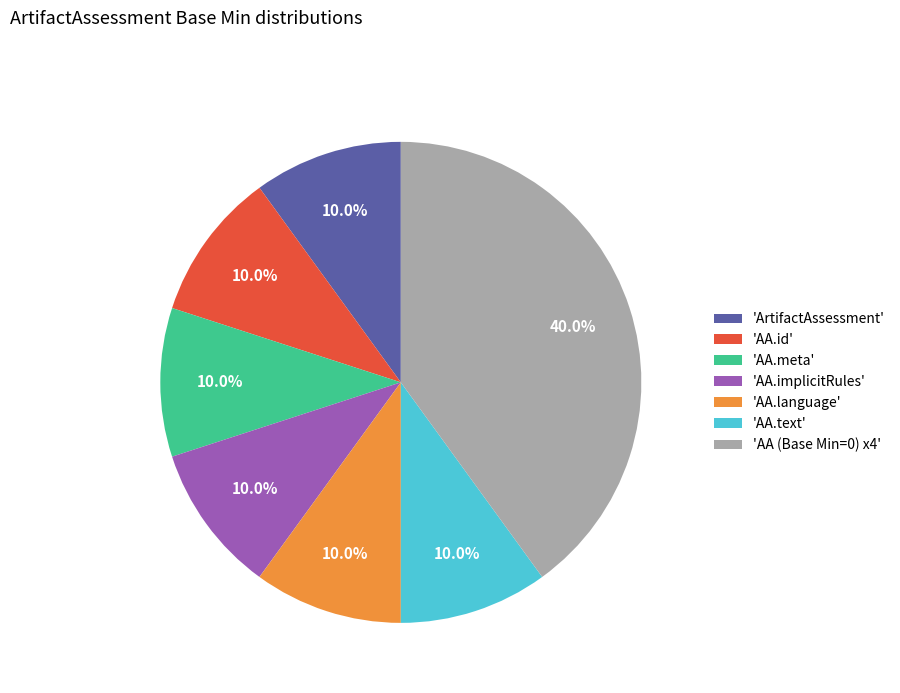

What is the ratio of the value at 'AA.implicitRules' to the value at 'AA.language'?

1.0